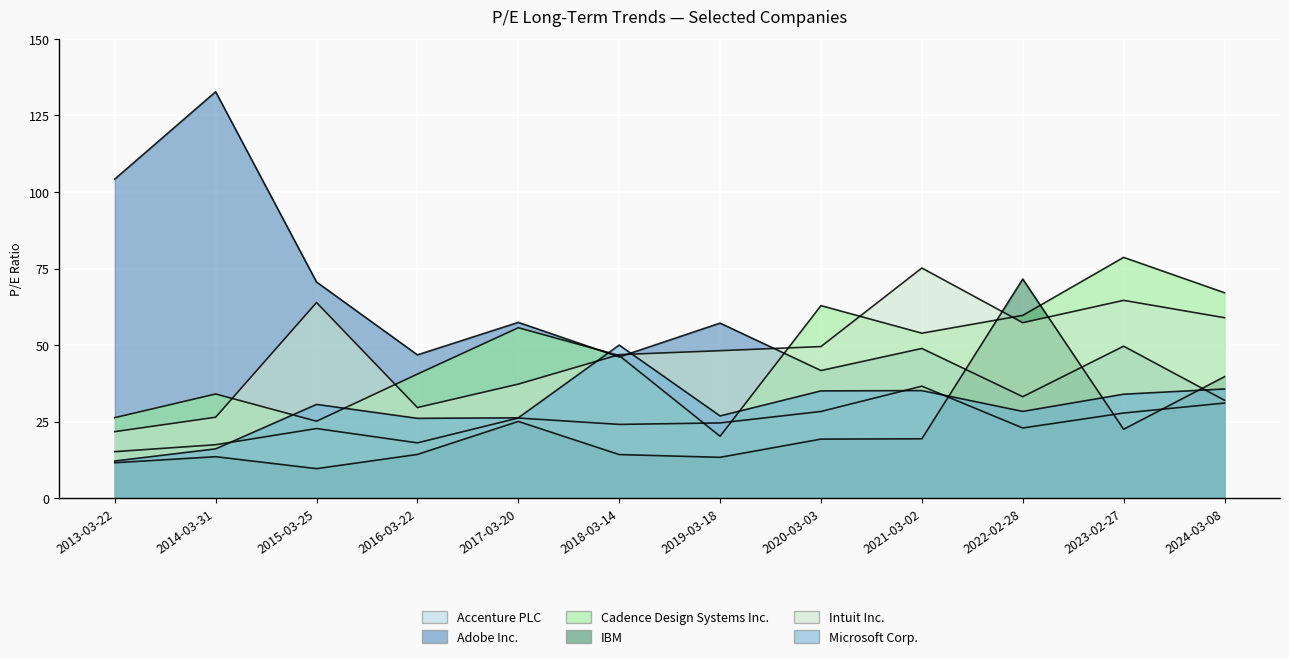

What is the approximate value of Cadence Design Systems Inc. at 2020-03-03?

62.9